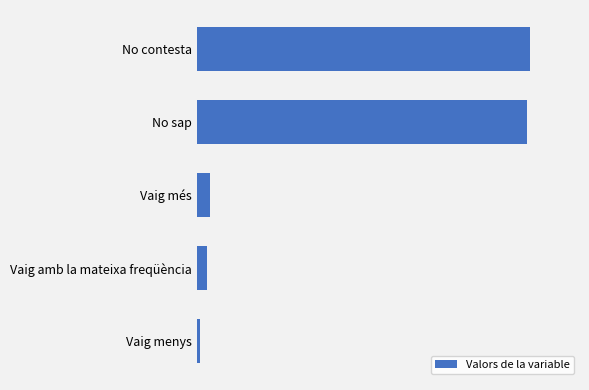

Are the bars horizontal?

Yes